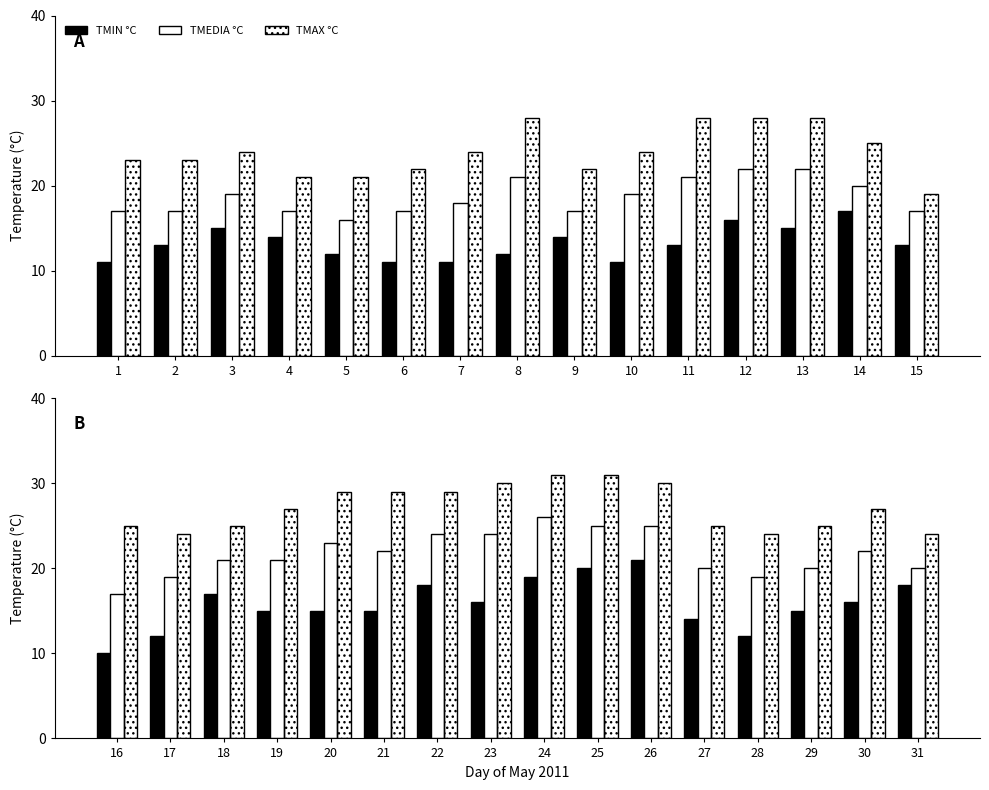

How many groups of bars are there?

16